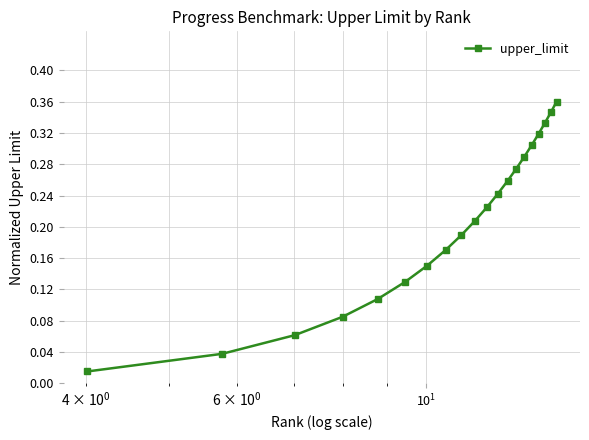

Does the chart have visible grid lines?

Yes